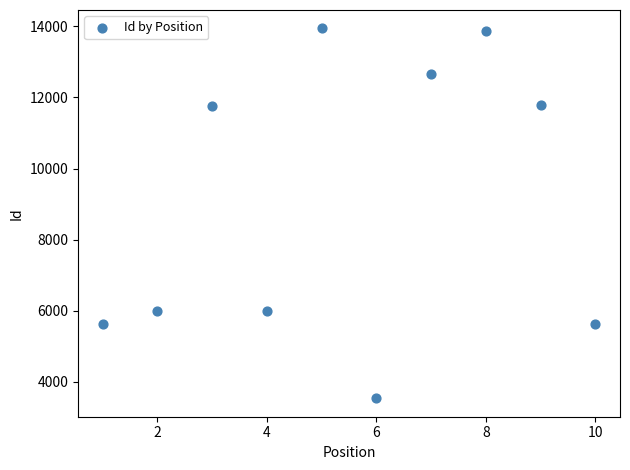

What is the range of Y values (max minus min)?

10396